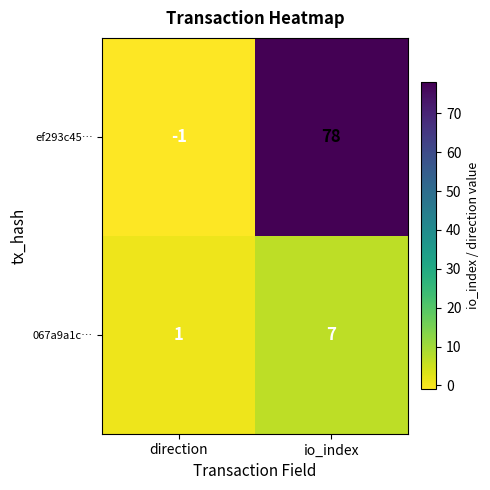

How many distinct data groups are displayed?

2